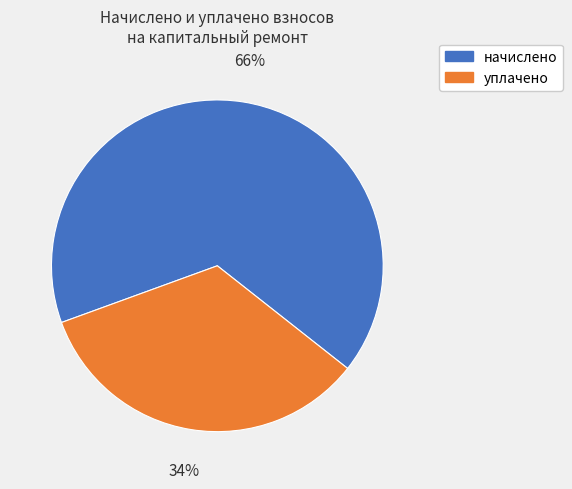

To the nearest percent, what is the difference between the largest and smallest slice percentages?

32%